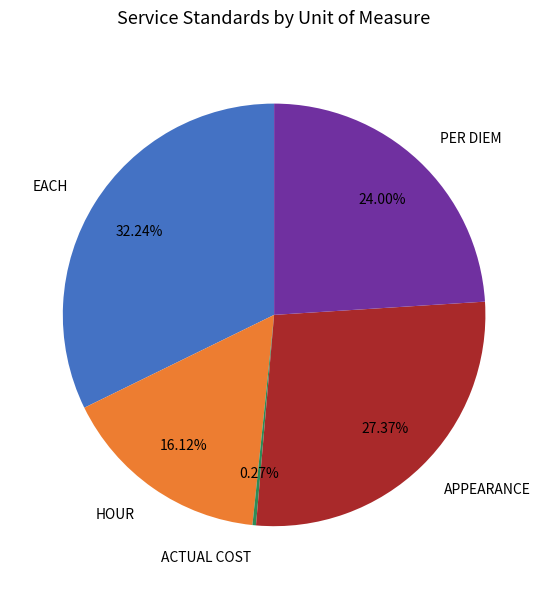

Which slice is the largest?

EACH